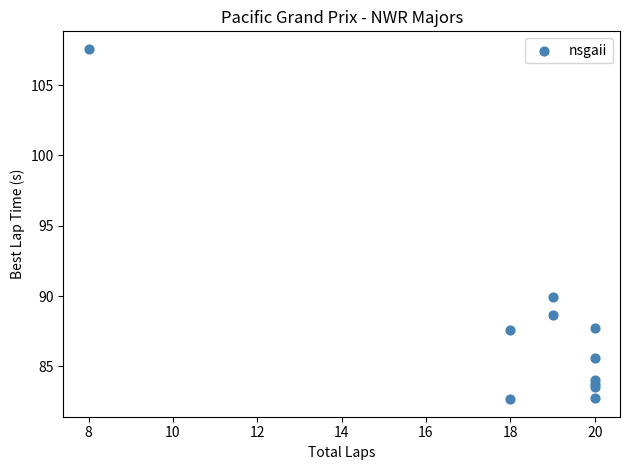

What Y value in the scatter plot is closest to 95?

89.9